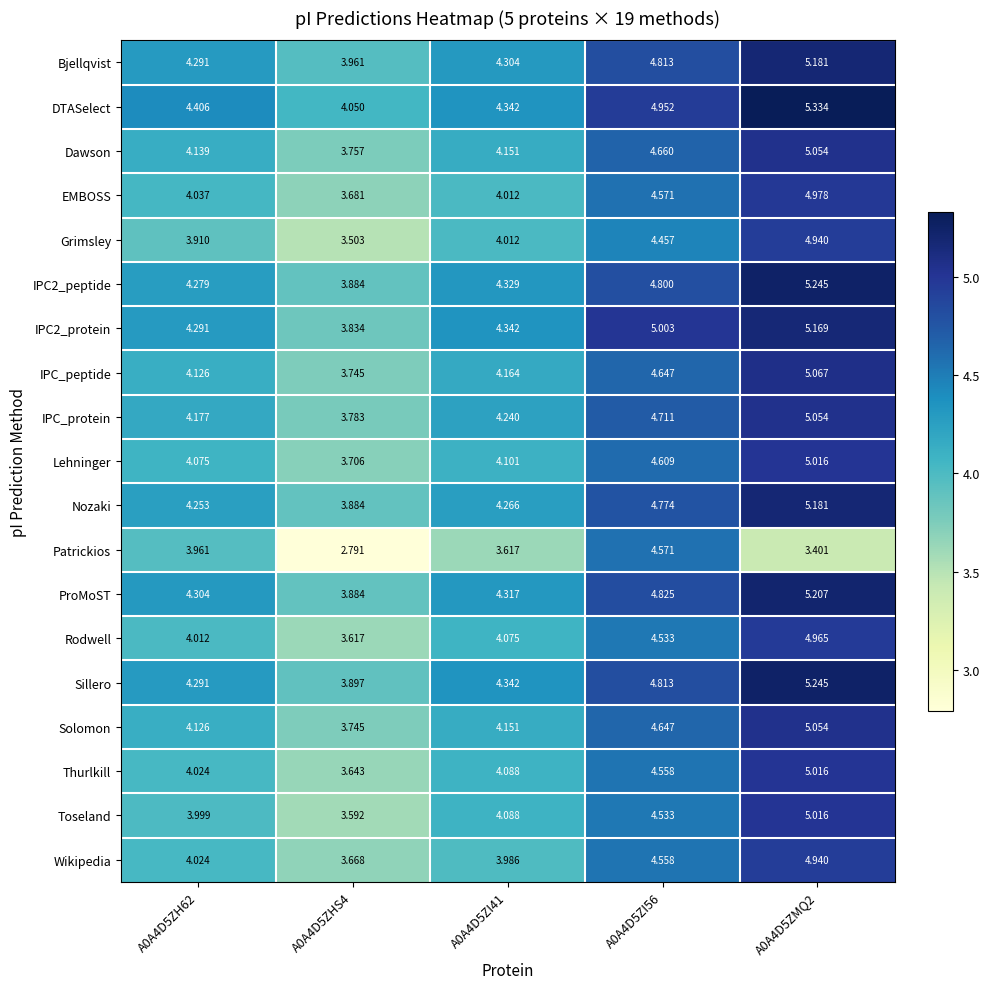

Which series has the largest total across all categories?

DTASelect